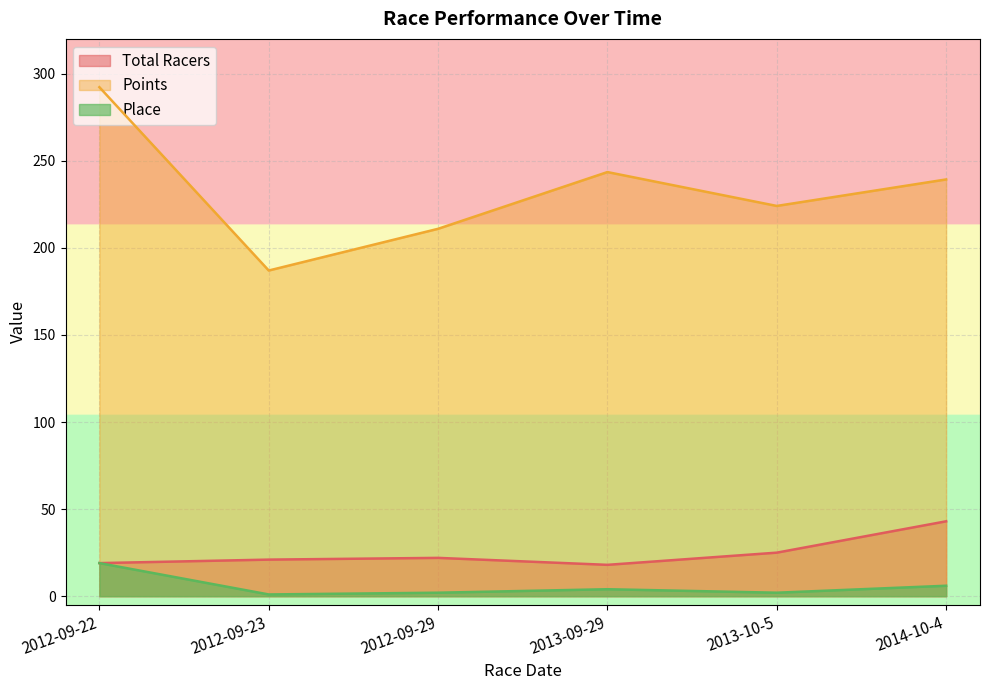

List the labels in order of Place value, largest first.

2012-09-22, 2014-10-4, 2013-09-29, 2012-09-29, 2013-10-5, 2012-09-23